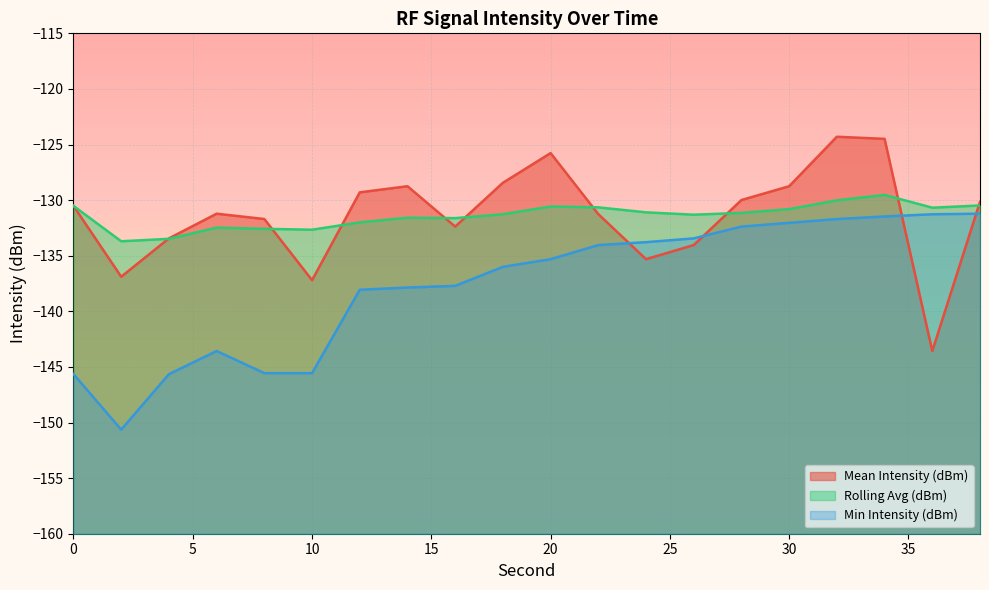

Is it true that Mean Intensity (dBm) equals -167.9 at 18?

False